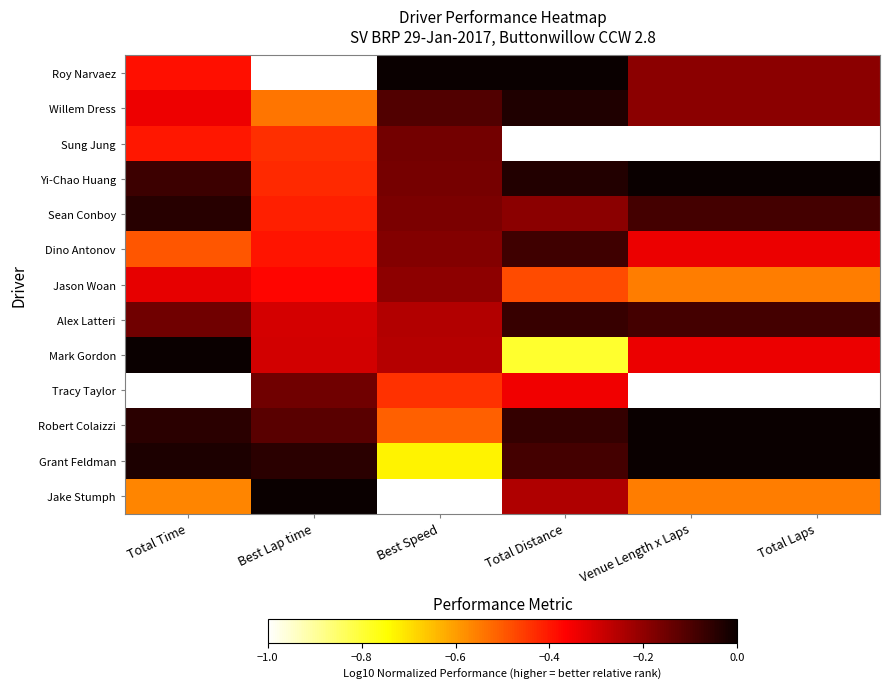

Reading left to right, transcribe all the data shown in this chart.

Roy Narvaez: Total Time=-0.4	Best Lap time=-1.0	Best Speed=0.0	Total Distance=0.0	Venue Length x Laps=-0.2	Total Laps=-0.2
Willem Dress: Total Time=-0.3	Best Lap time=-0.5	Best Speed=-0.1	Total Distance=-0.0	Venue Length x Laps=-0.2	Total Laps=-0.2
Sung Jung: Total Time=-0.4	Best Lap time=-0.4	Best Speed=-0.2	Total Distance=-1.0	Venue Length x Laps=-1.0	Total Laps=-1.0
Yi-Chao Huang: Total Time=-0.1	Best Lap time=-0.4	Best Speed=-0.2	Total Distance=-0.0	Venue Length x Laps=0.0	Total Laps=0.0
Sean Conboy: Total Time=-0.0	Best Lap time=-0.4	Best Speed=-0.2	Total Distance=-0.2	Venue Length x Laps=-0.1	Total Laps=-0.1
Dino Antonov: Total Time=-0.5	Best Lap time=-0.4	Best Speed=-0.2	Total Distance=-0.1	Venue Length x Laps=-0.3	Total Laps=-0.3
Jason Woan: Total Time=-0.3	Best Lap time=-0.4	Best Speed=-0.2	Total Distance=-0.5	Venue Length x Laps=-0.6	Total Laps=-0.6
Alex Latteri: Total Time=-0.2	Best Lap time=-0.3	Best Speed=-0.3	Total Distance=-0.1	Venue Length x Laps=-0.1	Total Laps=-0.1
Mark Gordon: Total Time=0.0	Best Lap time=-0.3	Best Speed=-0.3	Total Distance=-0.8	Venue Length x Laps=-0.3	Total Laps=-0.3
Tracy Taylor: Total Time=-1.0	Best Lap time=-0.2	Best Speed=-0.4	Total Distance=-0.3	Venue Length x Laps=-1.0	Total Laps=-1.0
Robert Colaizzi: Total Time=-0.1	Best Lap time=-0.1	Best Speed=-0.5	Total Distance=-0.1	Venue Length x Laps=0.0	Total Laps=0.0
Grant Feldman: Total Time=-0.0	Best Lap time=-0.0	Best Speed=-0.7	Total Distance=-0.1	Venue Length x Laps=0.0	Total Laps=0.0
Jake Stumph: Total Time=-0.6	Best Lap time=0.0	Best Speed=-1.0	Total Distance=-0.2	Venue Length x Laps=-0.6	Total Laps=-0.6